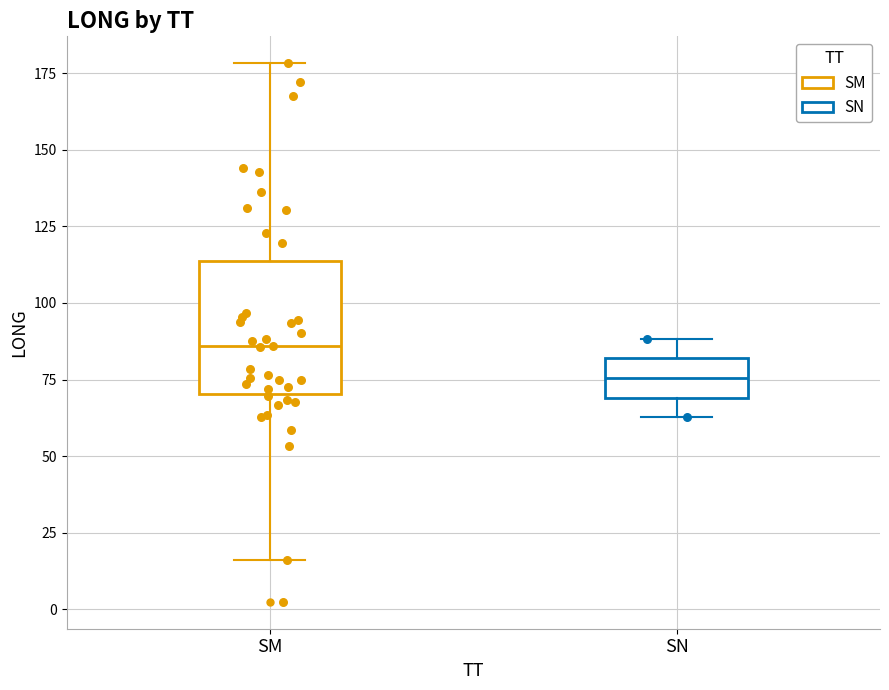

Where does the lower whisker of the box for SM end on the y-axis? The values are not printed on the chart, so give them approximately, as read against the axis.

15